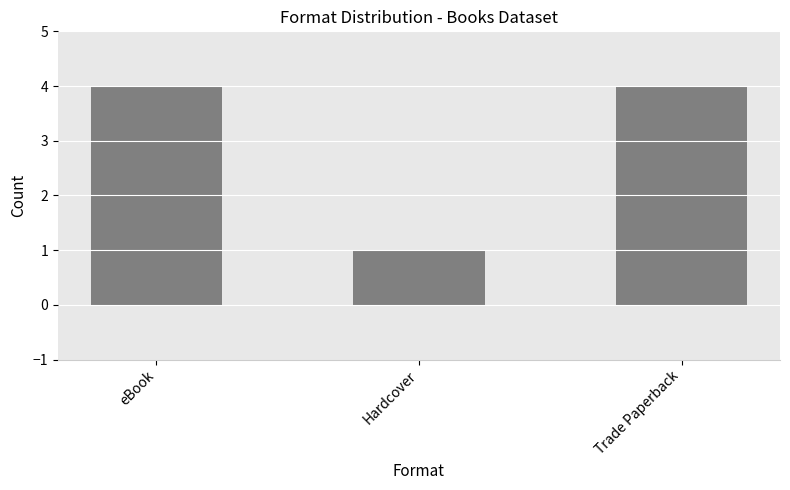

True or false: the data shows 2 at Trade Paperback.

False